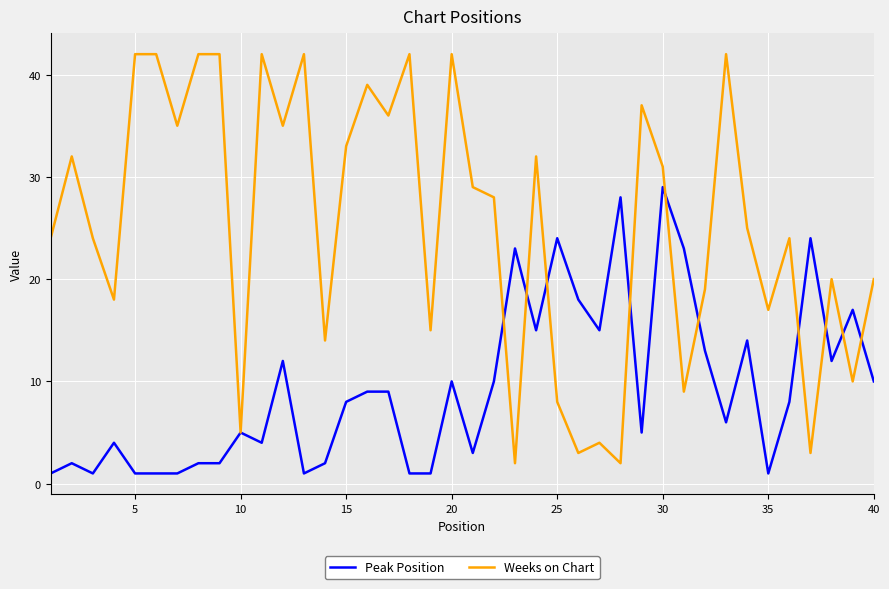

Which series has the widest spread of values?

Weeks on Chart